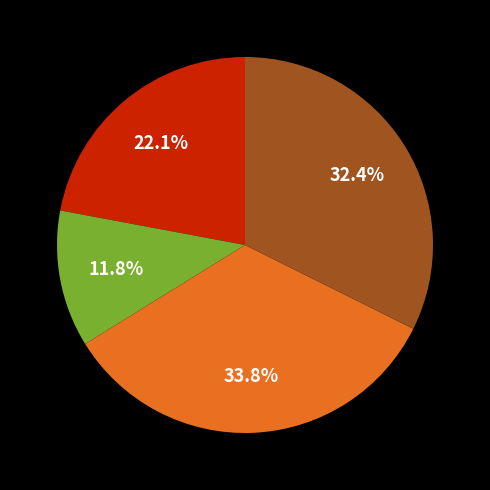

Does any single category account for the majority?

No